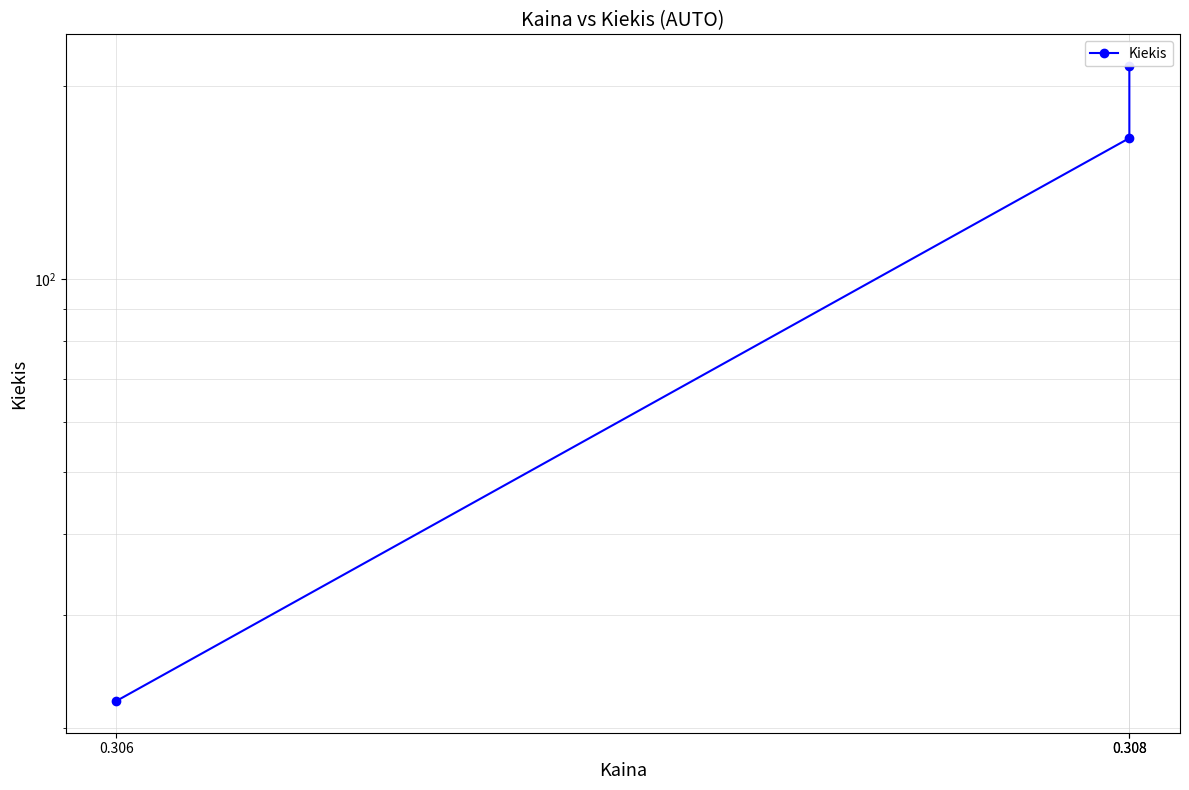

The chart shows a value of 215 at 0.308. True or false?

True